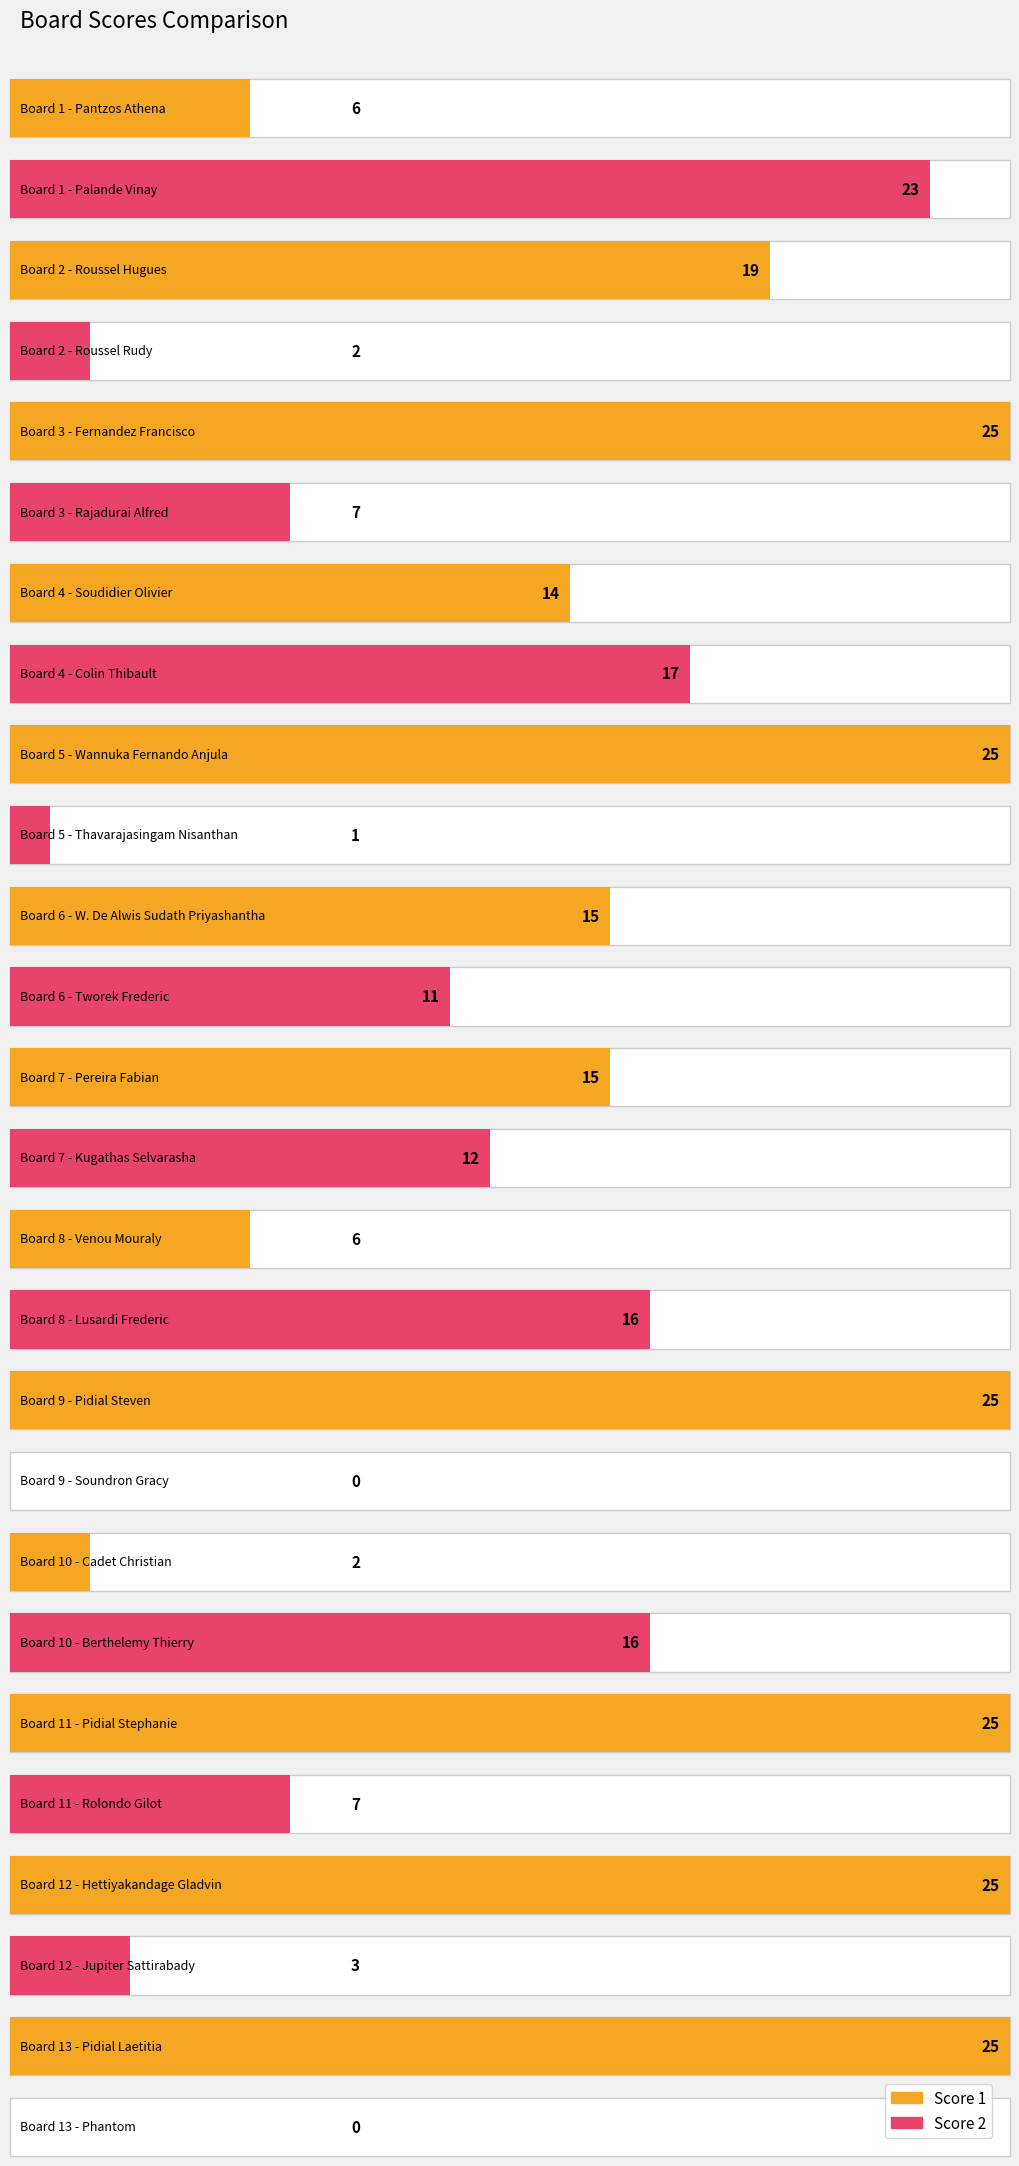

At which category is the sum across all series the highest?

3